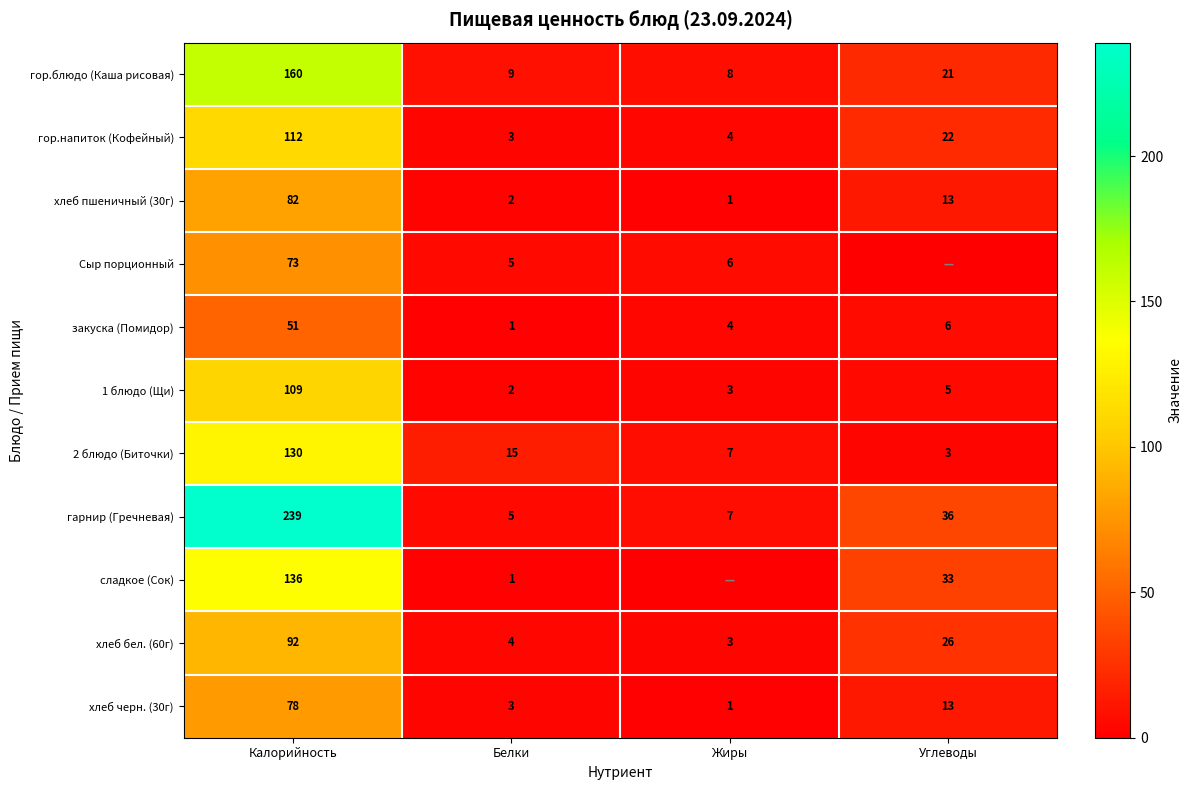

What is the difference between the highest and lowest values at Углеводы?

36